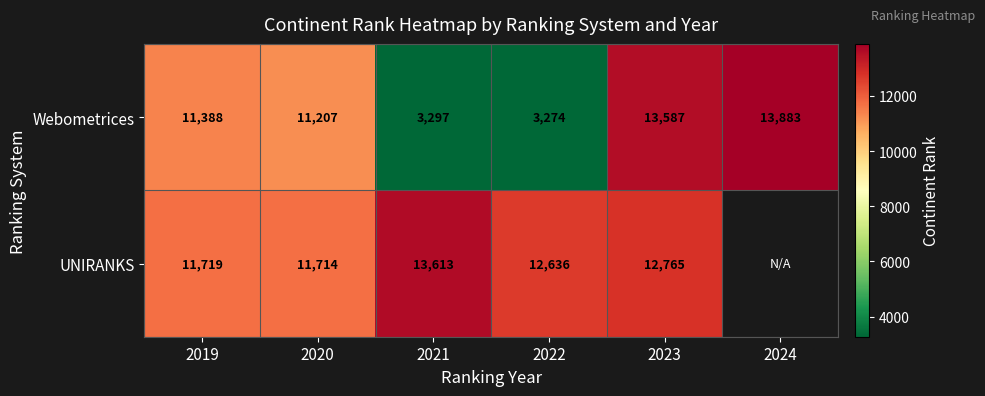

Which category has the highest value in the Webometrices series?

2024